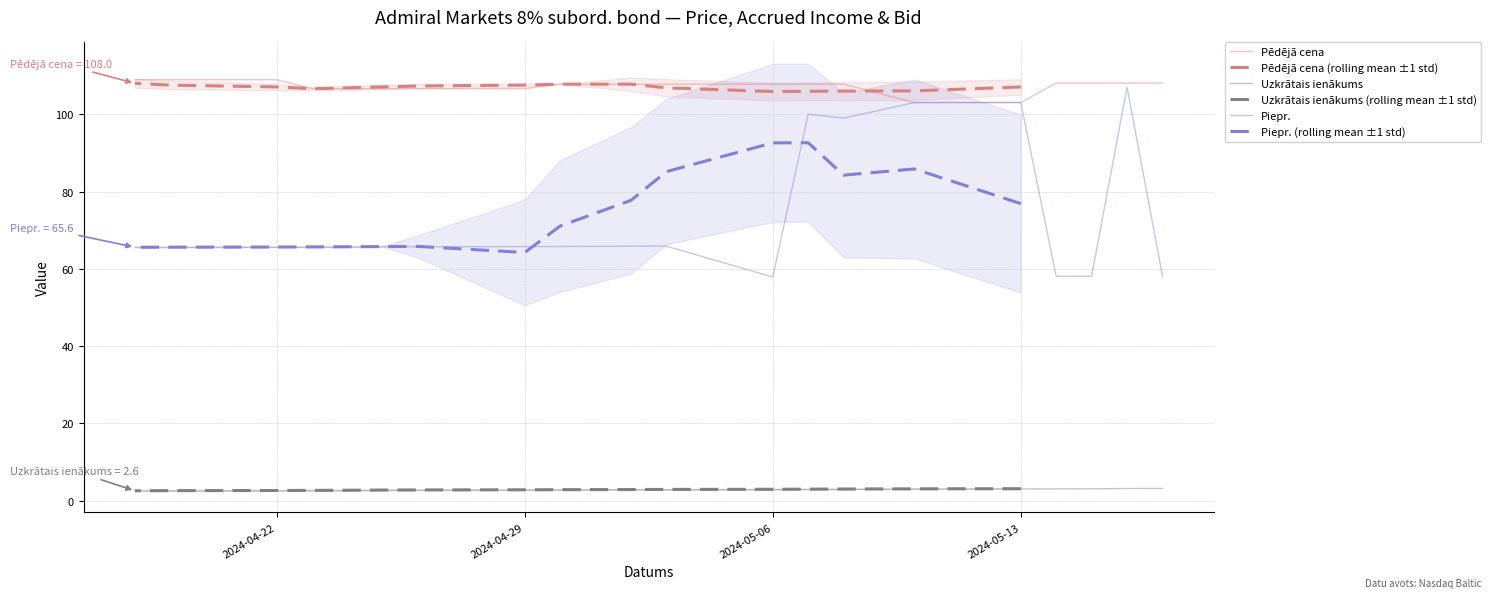

At 2024-04-18, list the series in order from largest to smallest.

Pēdējā cena, Piepr., Uzkrātais ienākums